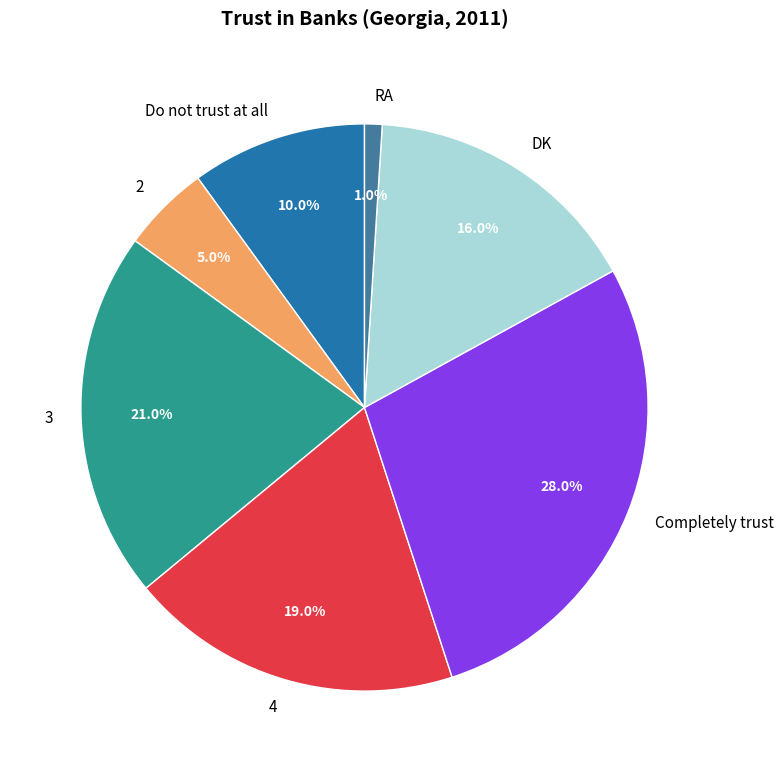

Which category has the smallest portion of the pie?

RA